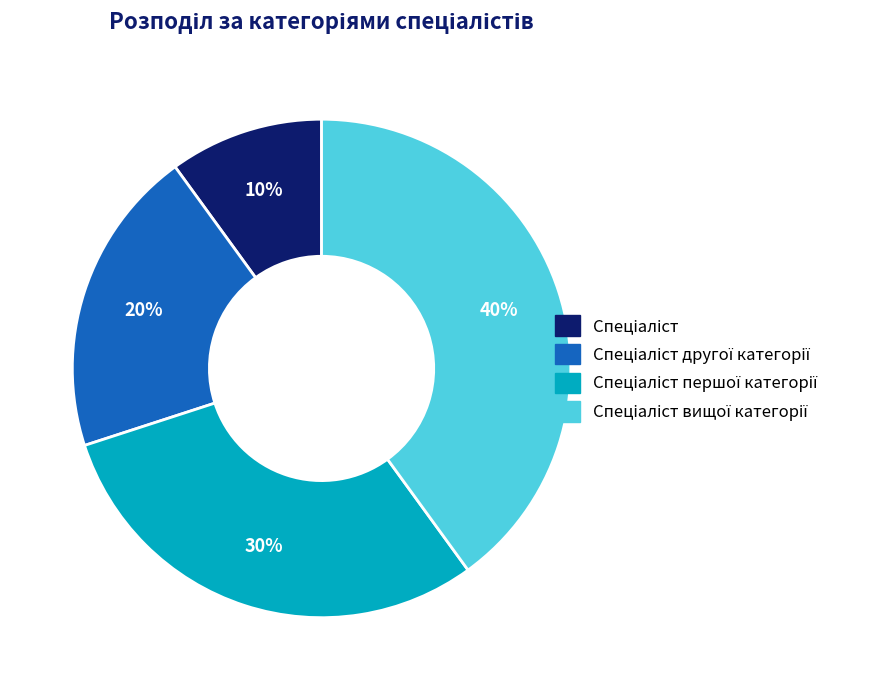

To the nearest percent, what is the average slice percentage?

25%